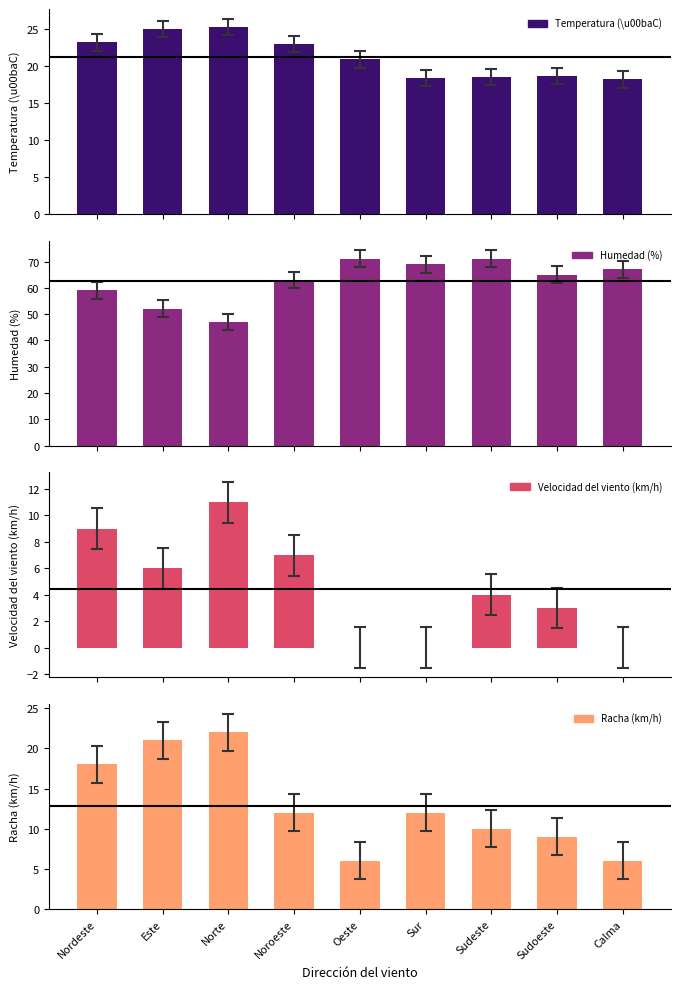

At which label is Racha (km/h) closest to 14?

Noroeste